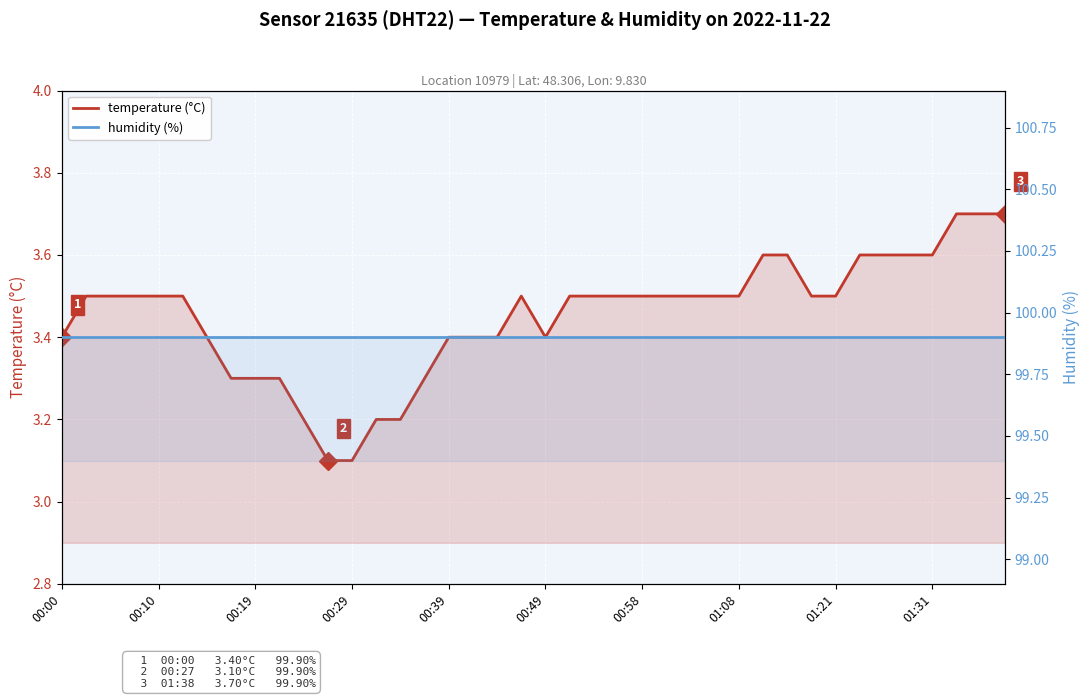

What position from the left is 00:58?

25